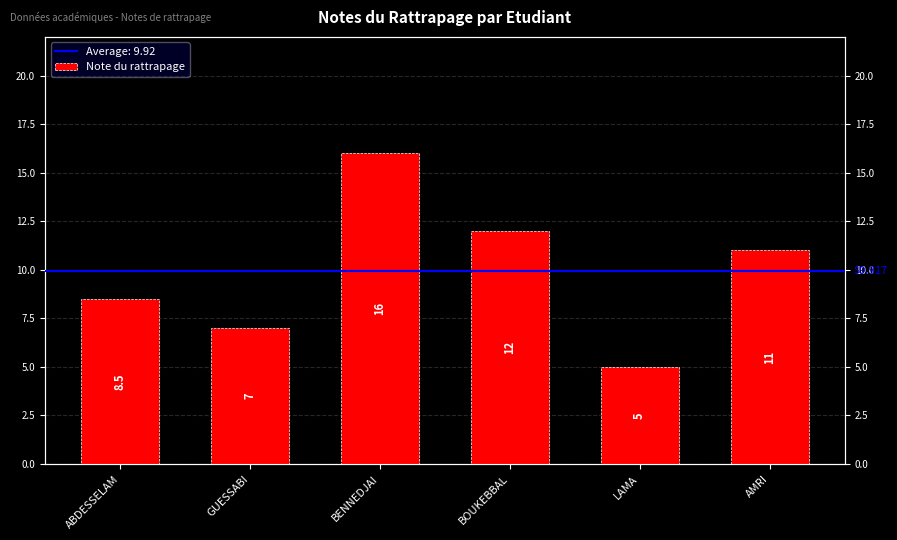

Reading left to right, extract all data points from this chart.

ABDESSELAM=8.5	GUESSABI=7.0	BENNEDJAI=16.0	BOUKEBBAL=12.0	LAMA=5.0	AMRI=11.0